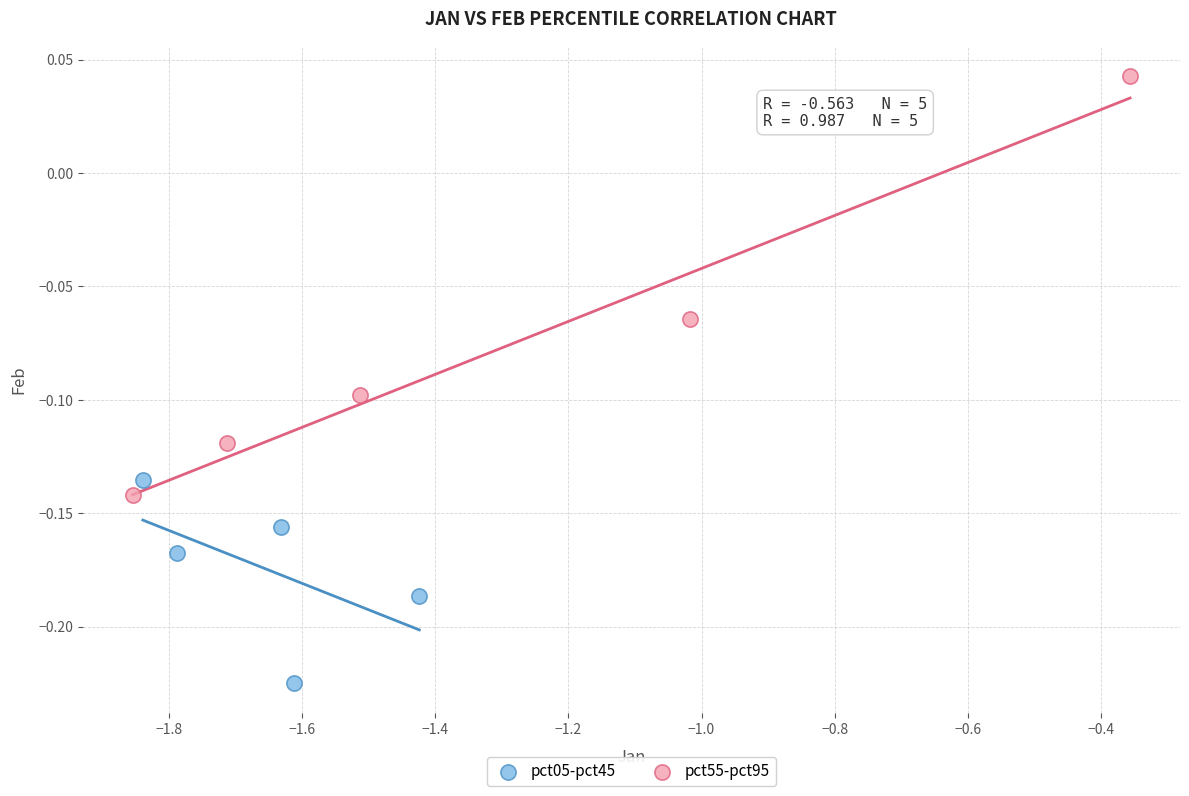

What are all the series names shown in the legend?

pct05-pct45, pct55-pct95